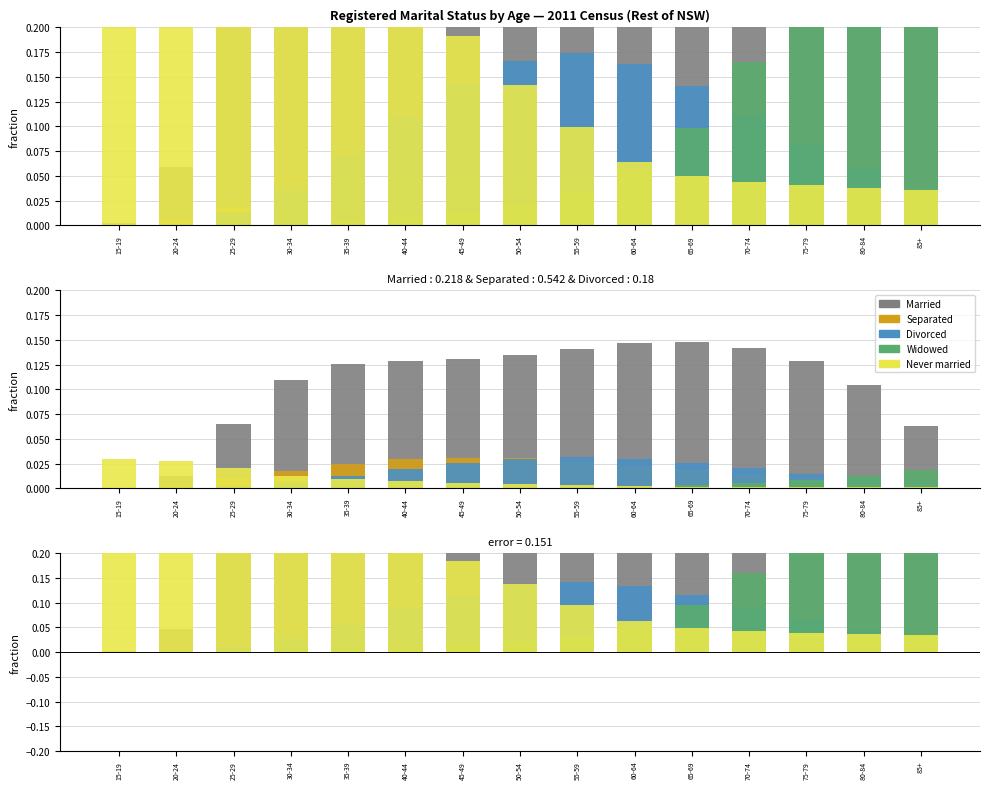

What is the spread (max minus min) of values at 70-74?

0.5